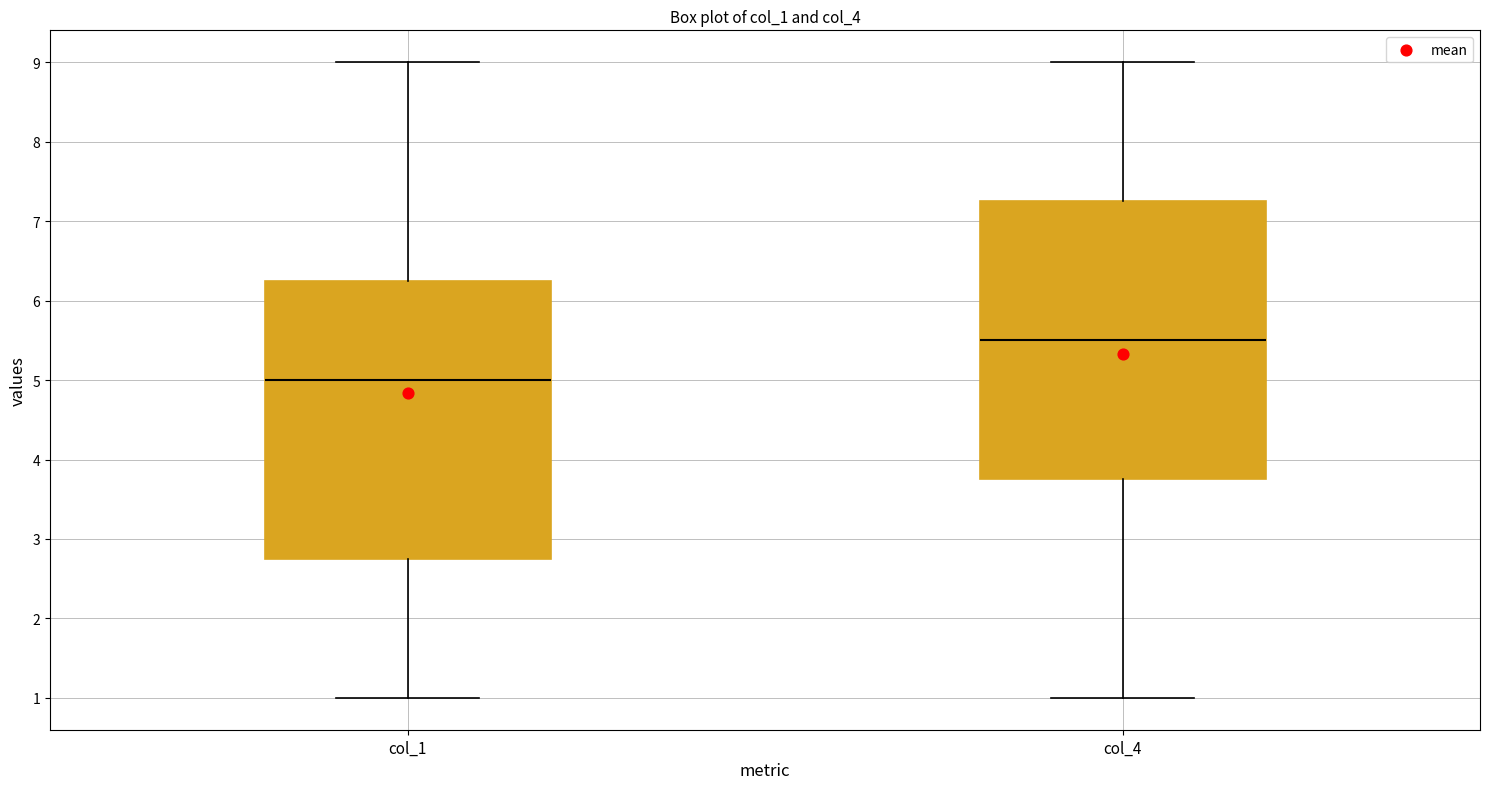

Reading left to right, transcribe this box plot: for each box, give where its median line is, the range the box spans, and where its two whiskers end, as read against the y-axis. The values are not printed on the chart, so give them approximately, as read against the axis.

col_1: median 5.0, box 2.8 to 6.3, whiskers 1.0 to 9.0
col_4: median 5.5, box 3.8 to 7.3, whiskers 1.0 to 9.0